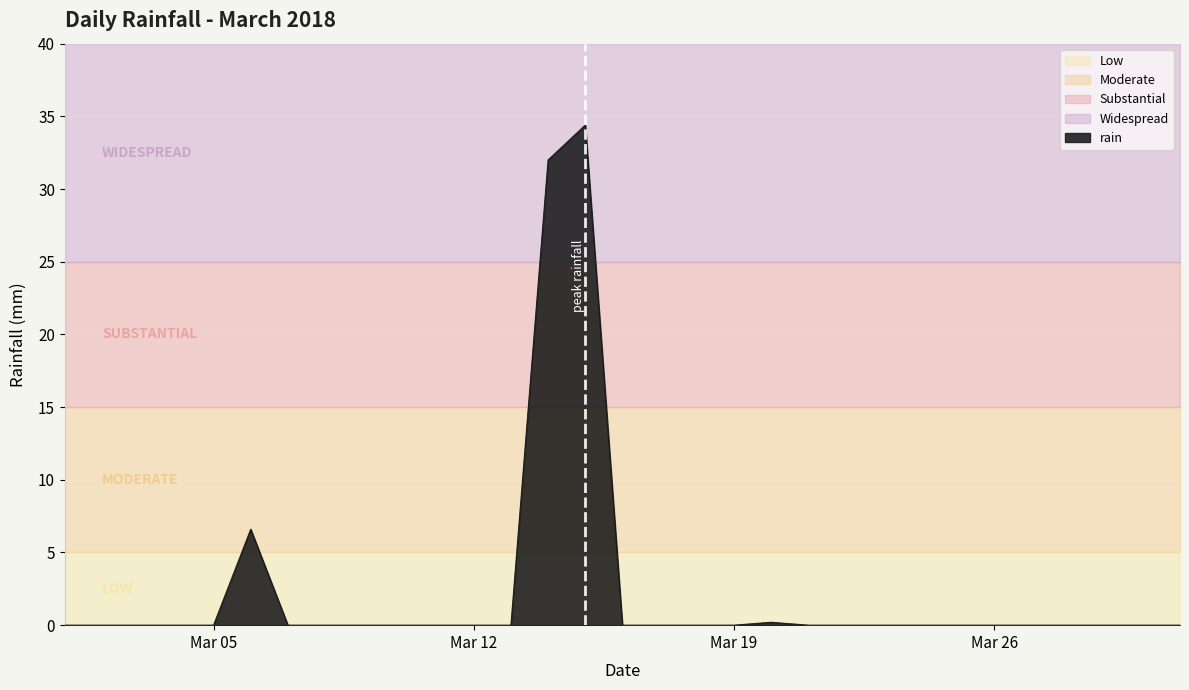

Count the number of categories in the chart.

31